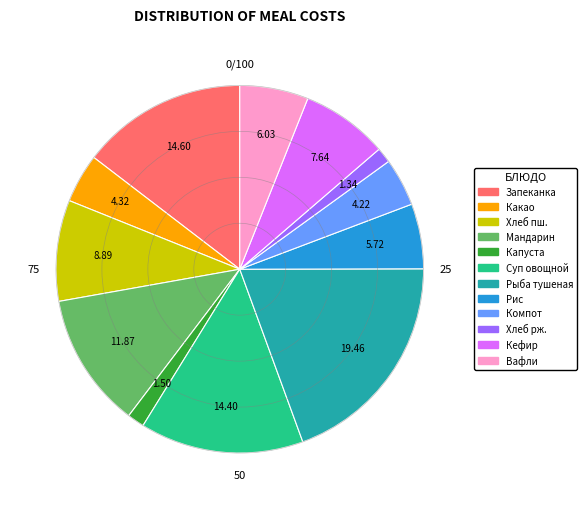

Is there any slice that represents more than half of the pie?

No